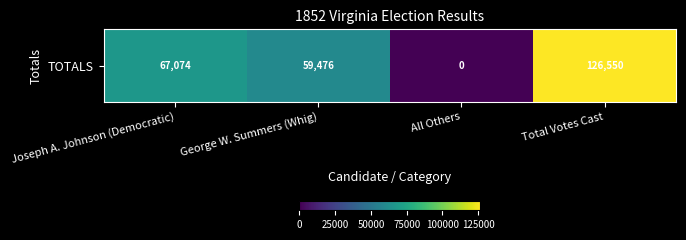

What is the approximate value at Joseph A. Johnson (Democratic), to the nearest 100?

67100